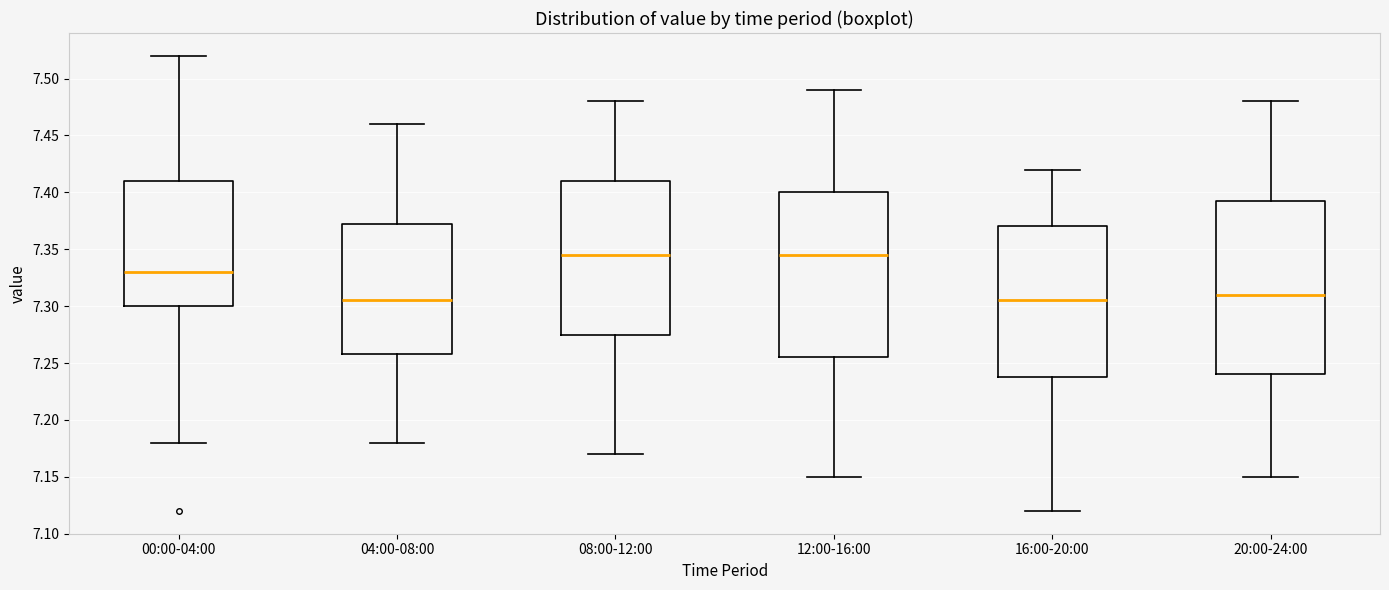

Where is the lower edge of the box for 16:00-20:00 on the y-axis? The values are not printed on the chart, so give them approximately, as read against the axis.

7.240